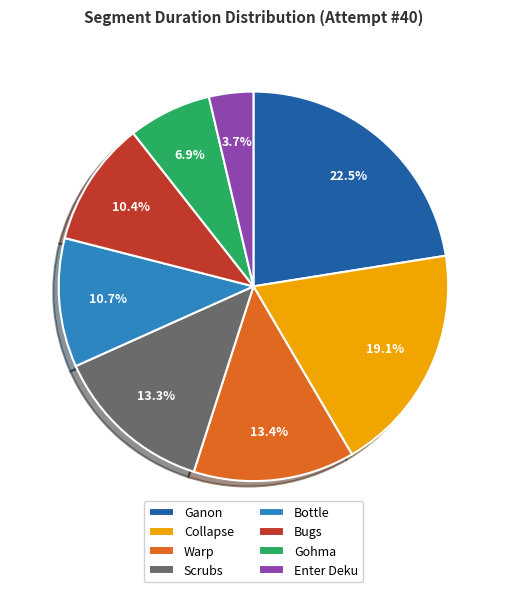

What percentage is NOT represented by Warp?

86.6%